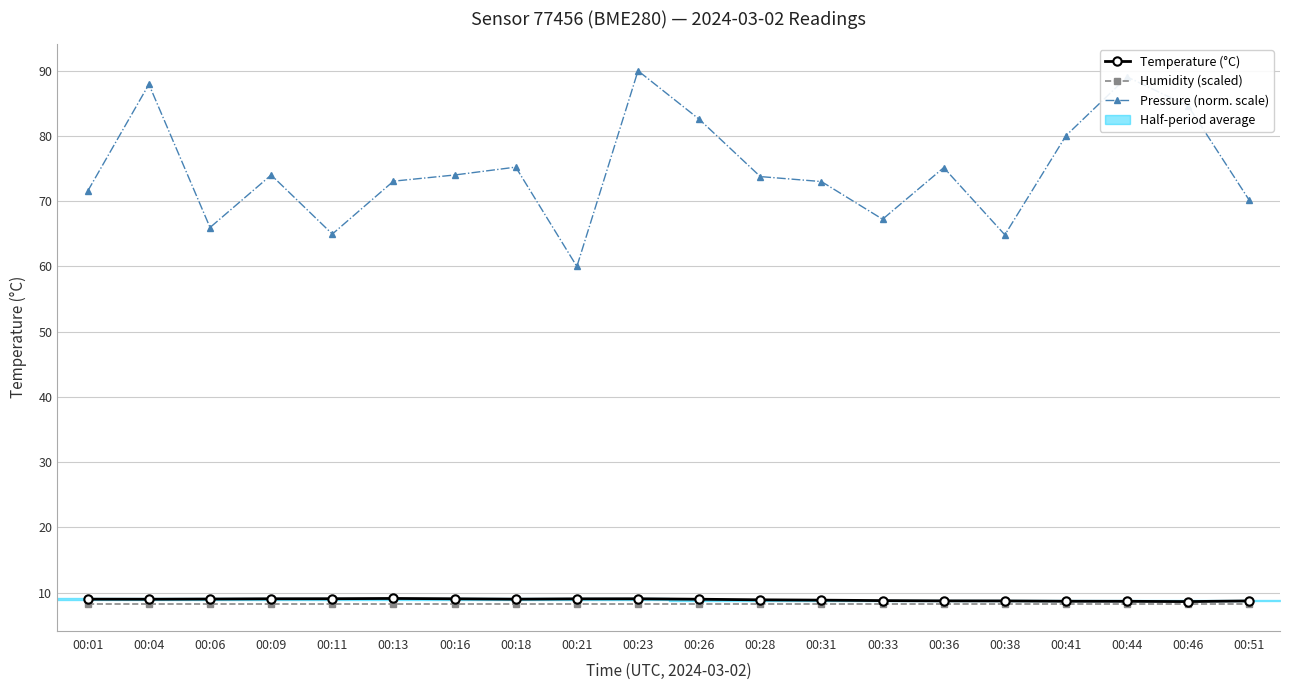

What is the value of the Humidity (scaled) point at the 19th from the left?

8.3